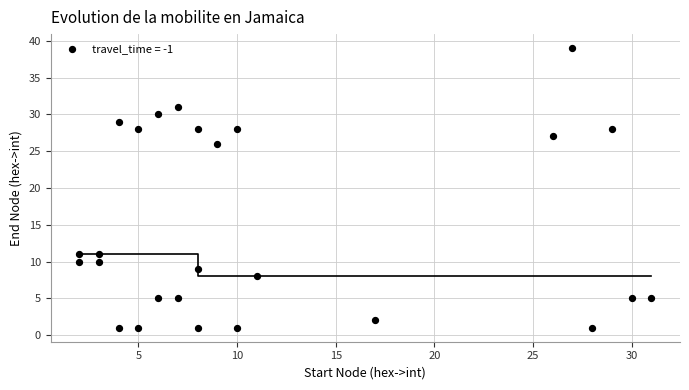

What Y value in the scatter plot is closest to 20?

26